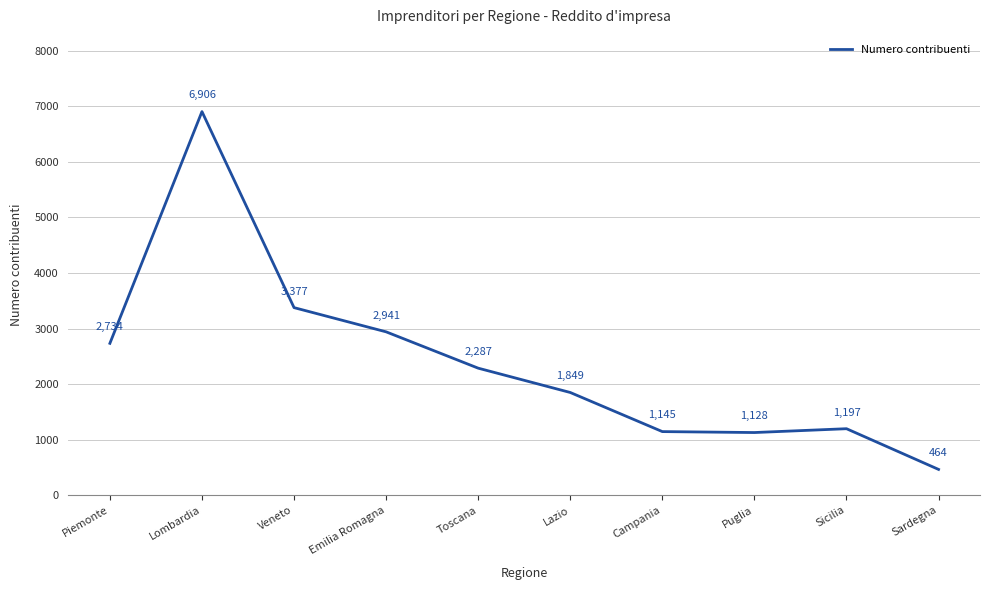

What position from the right is Sicilia?

2